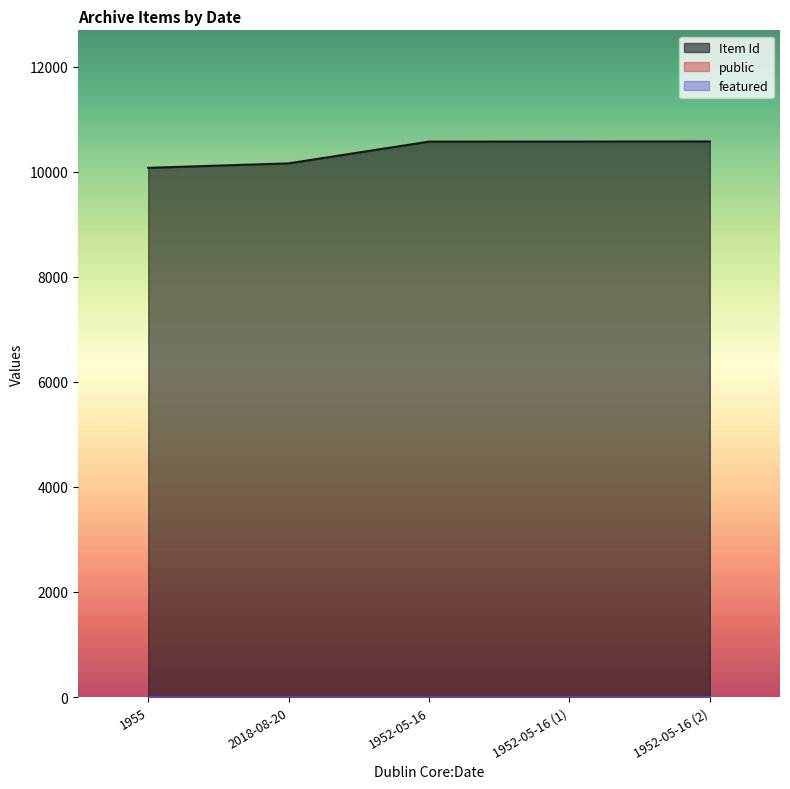

True or false: featured and public intersect in this chart.

False